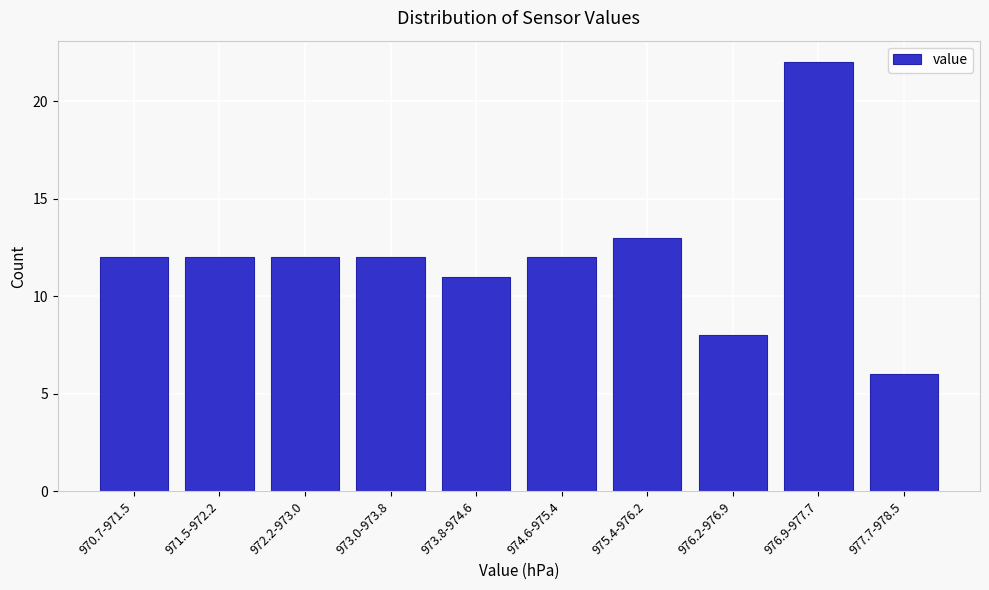

Reading right to left, transcribe all the data shown in this chart.

6	22	8	13	12	11	12	12	12	12